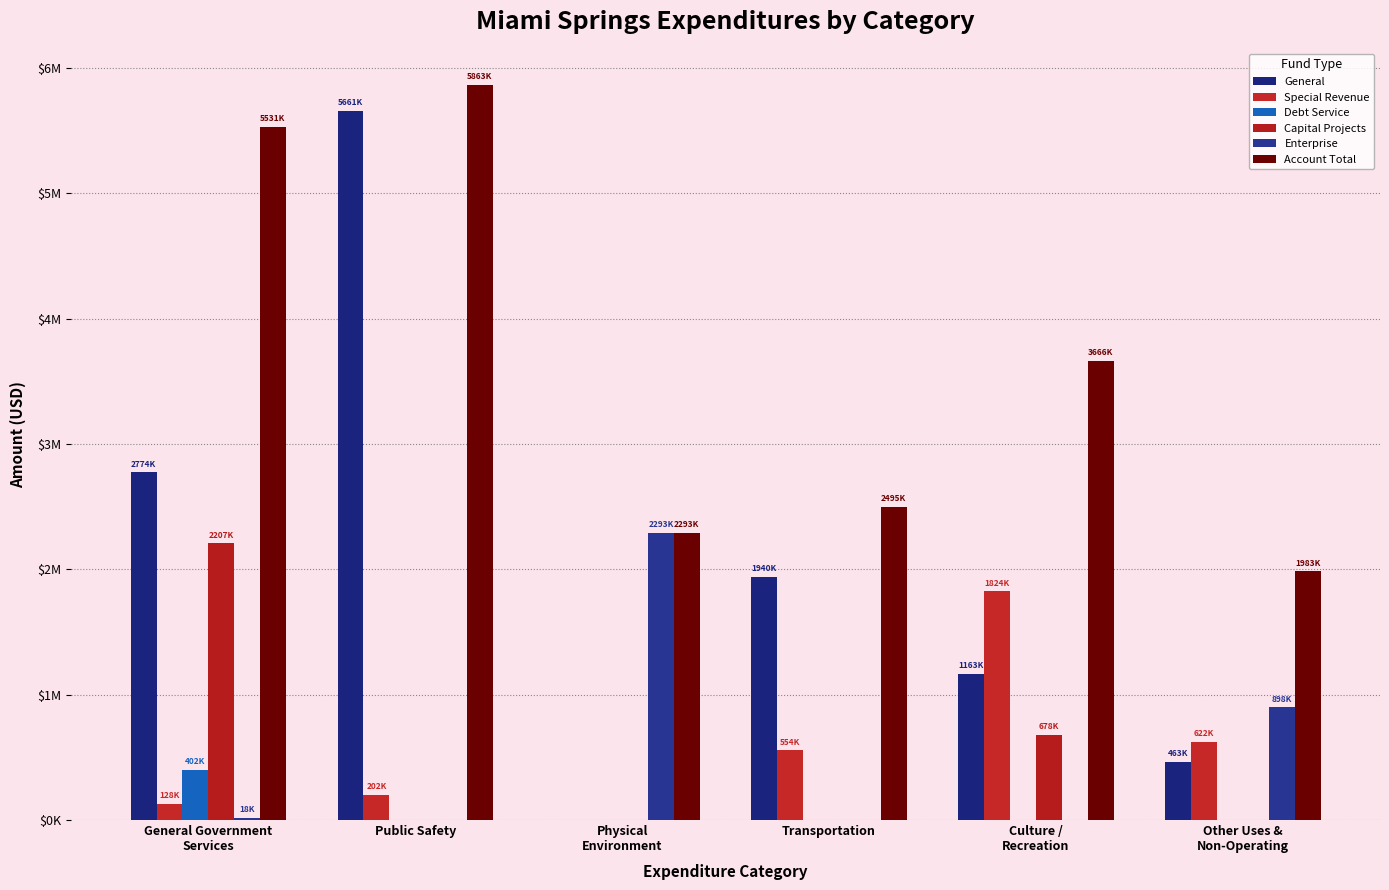

Is the value of Enterprise at Physical
Environment greater than the value of Debt Service at General Government
Services?

Yes